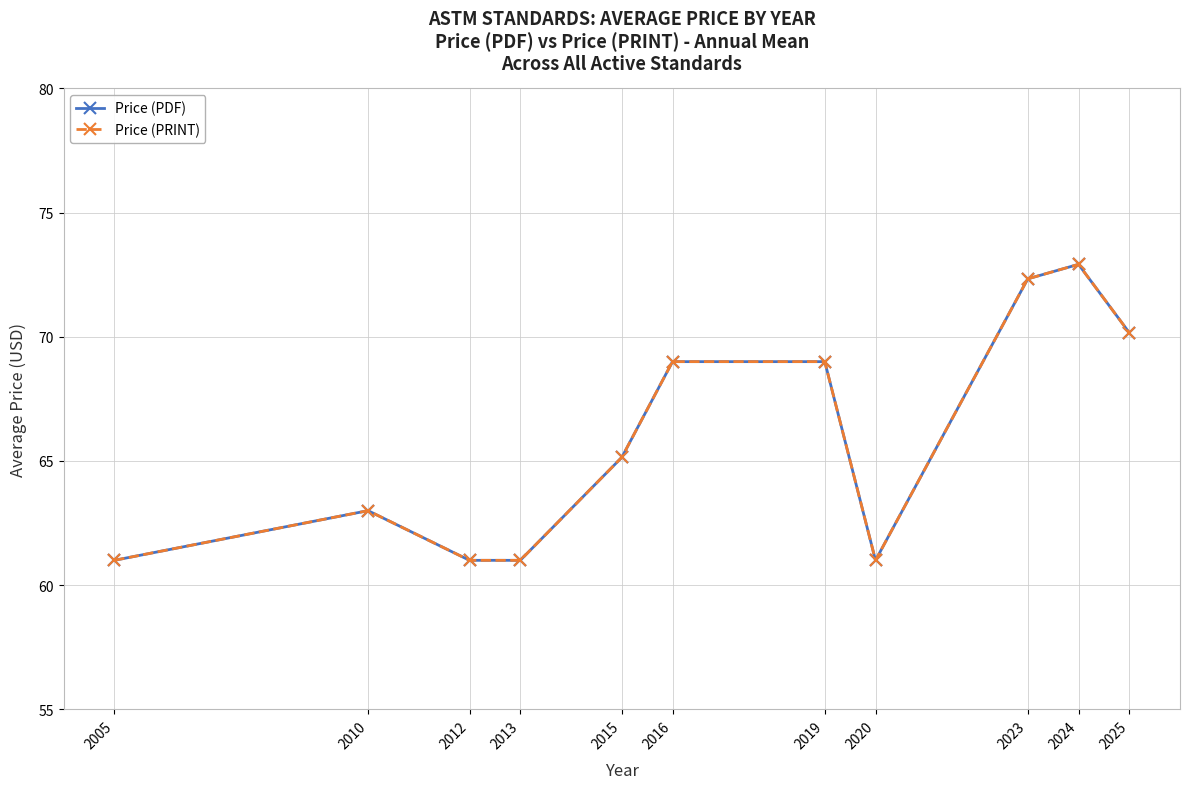

Is this an area chart (filled region under the line)?

No